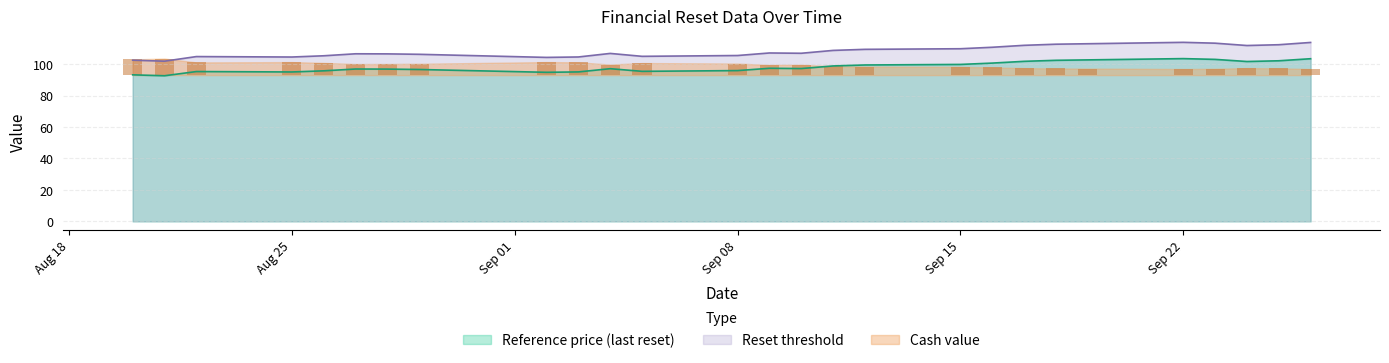

What is the label of the 2nd bar from the left?

2025-08-21